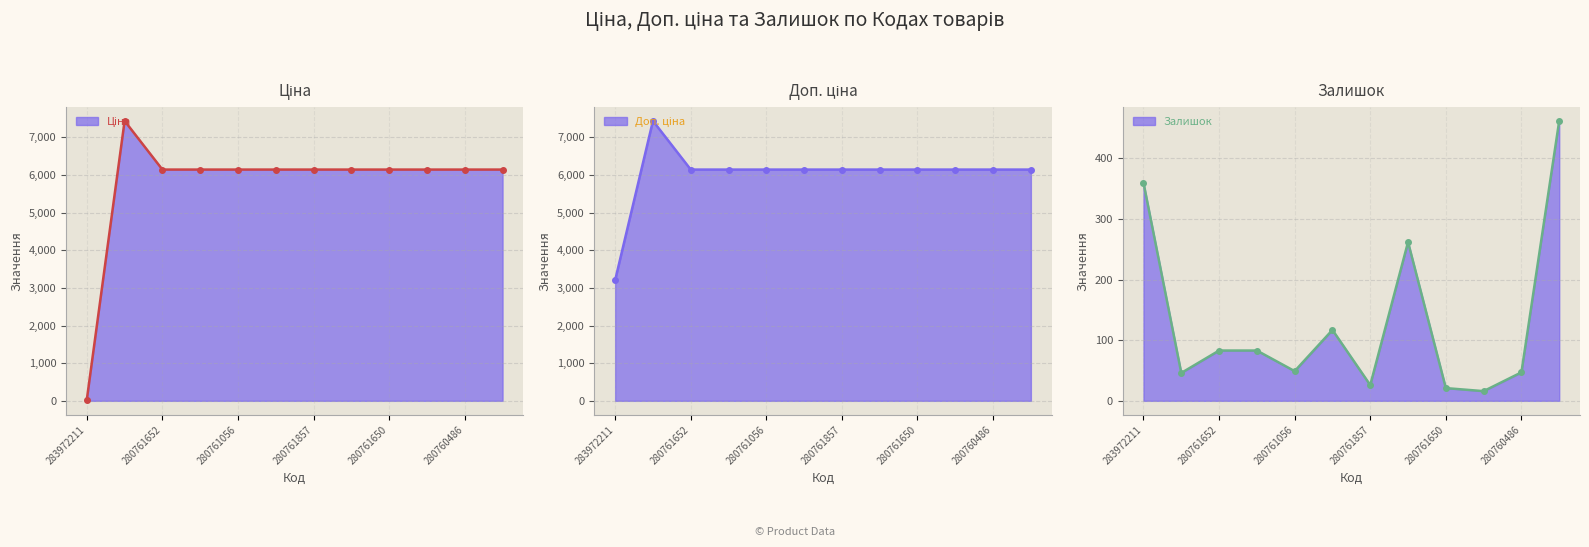

How many data points in Ціна are above 6143?

11